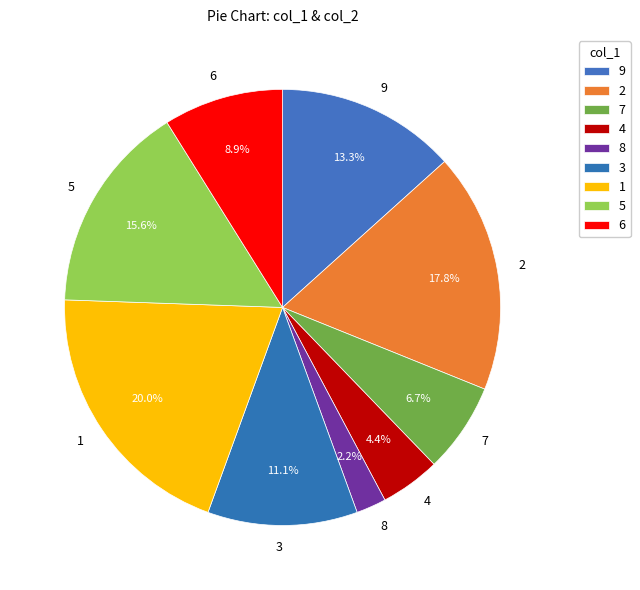

To the nearest percent, what is the combined percentage of 2 and 9?

31%